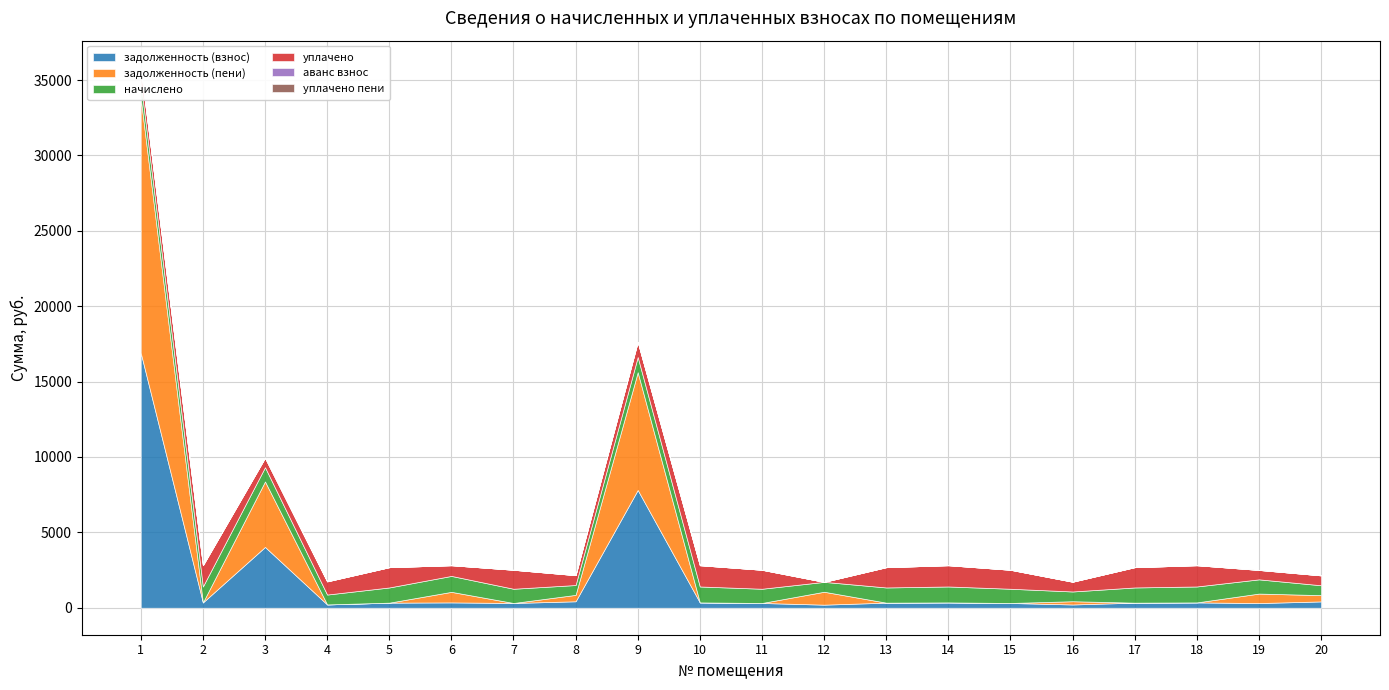

Between 20 and 15, which is larger?

20